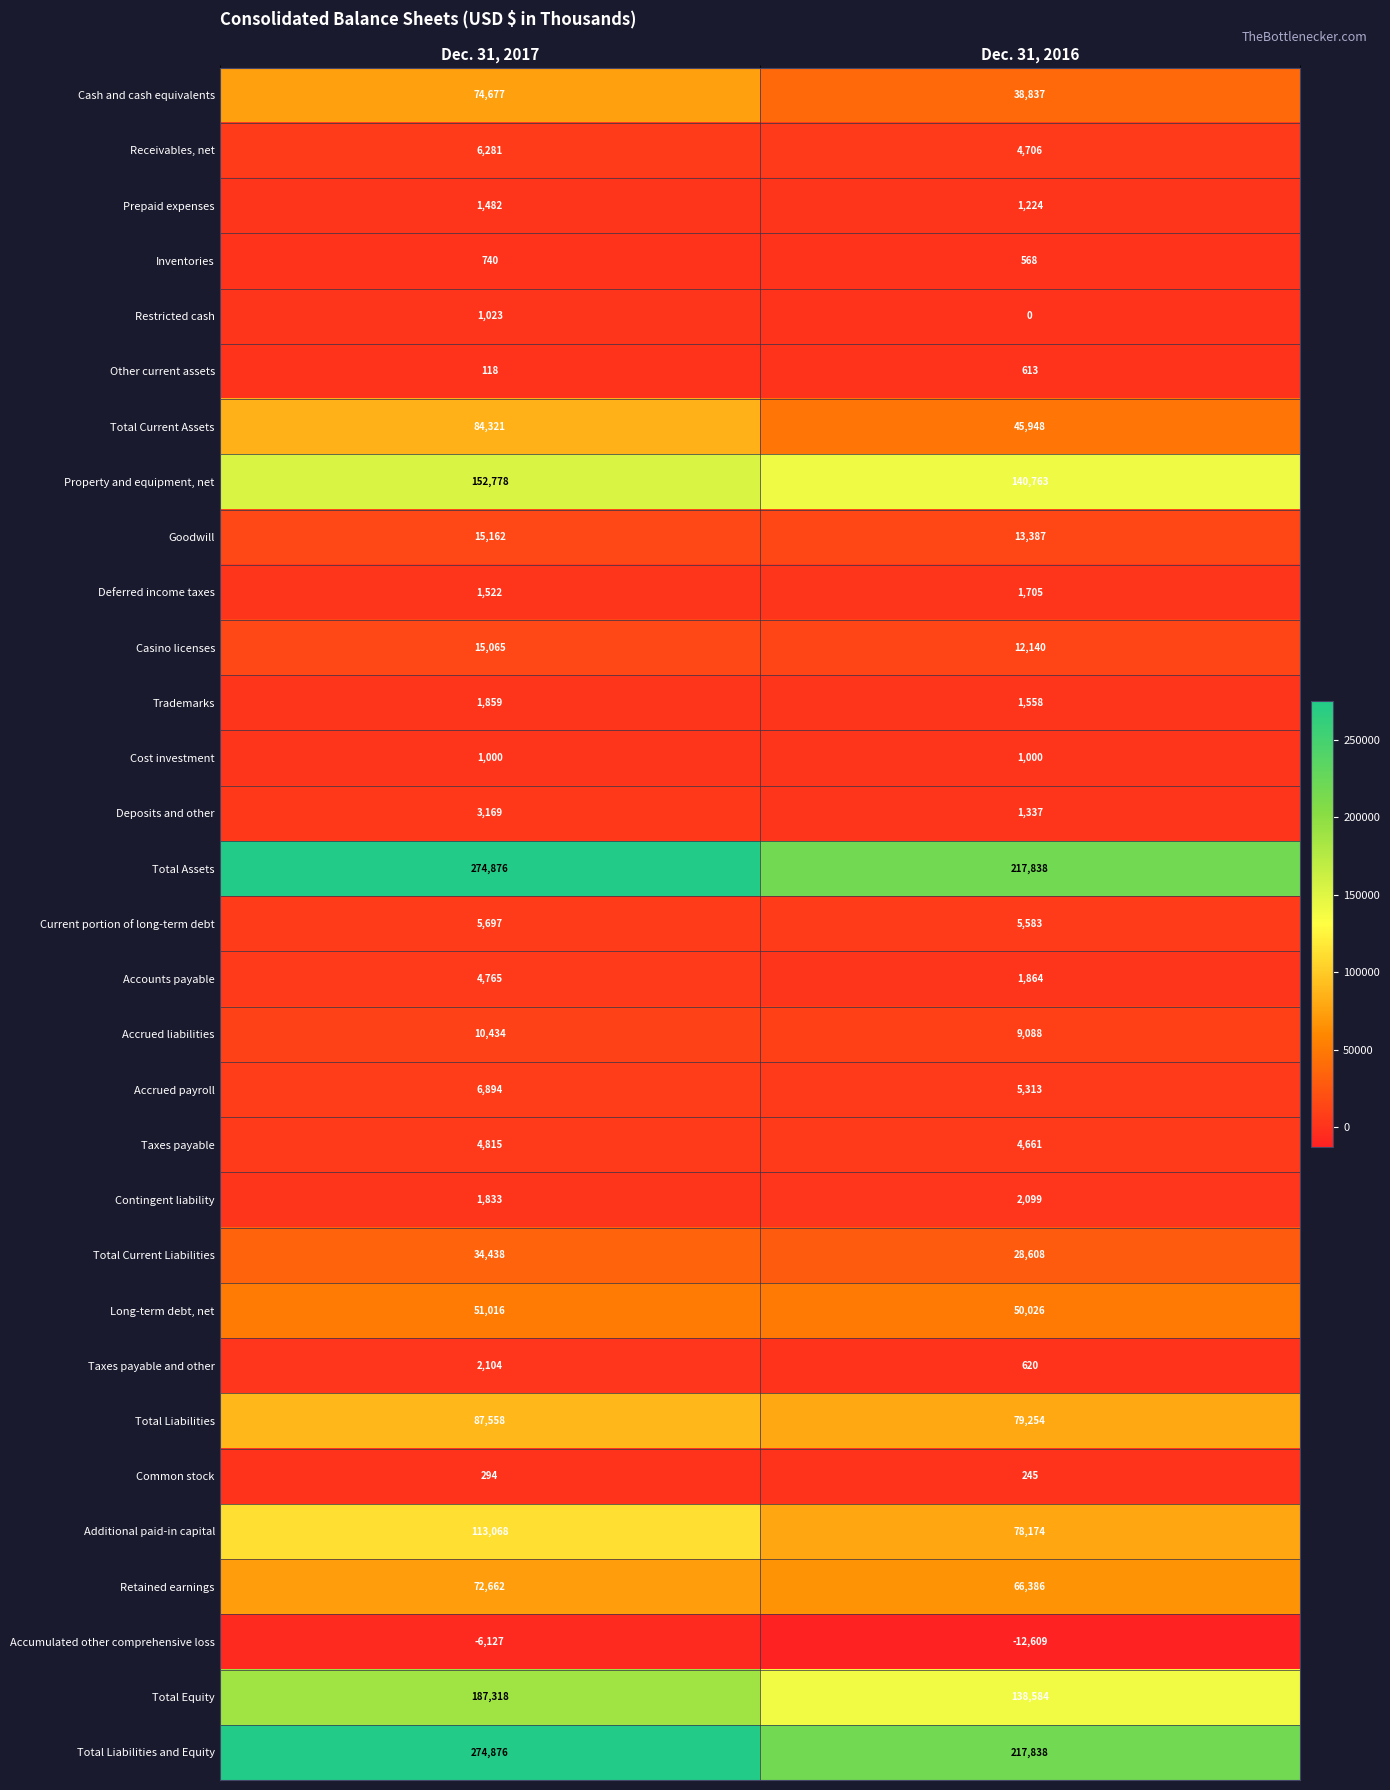

What is the difference between the Total Liabilities values at Dec. 31, 2016 and Dec. 31, 2017?

8304